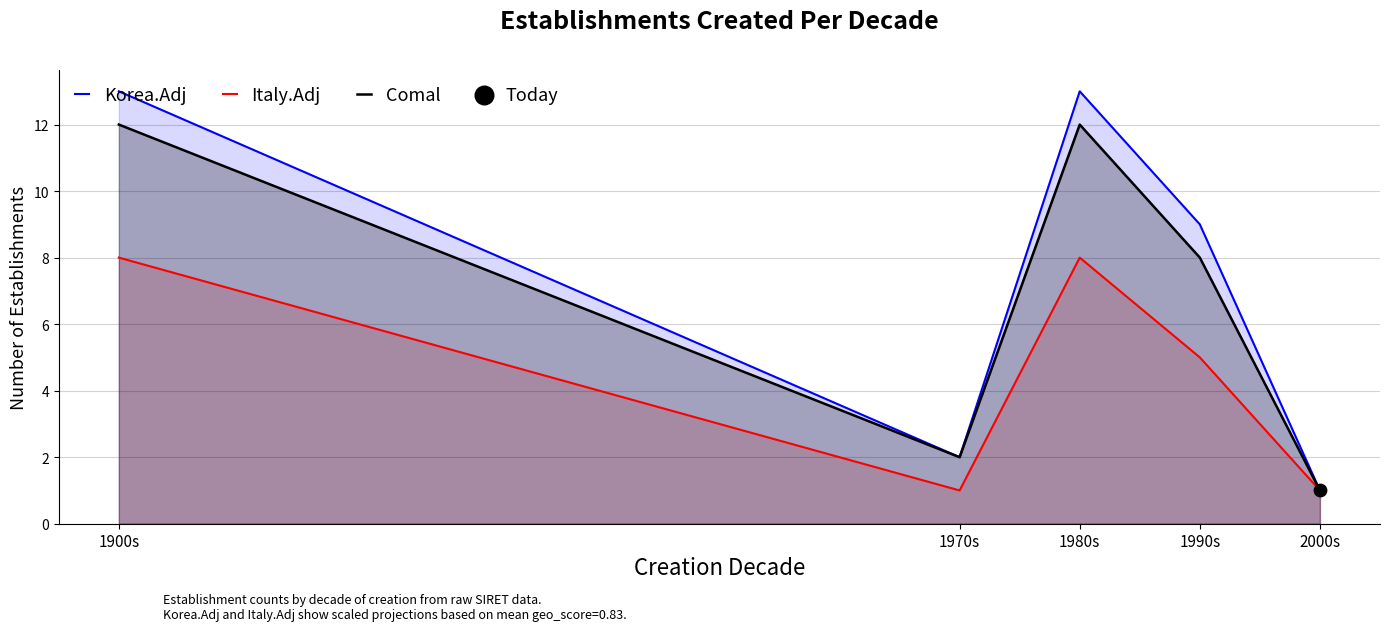

At which category is the sum across all series the highest?

1900s